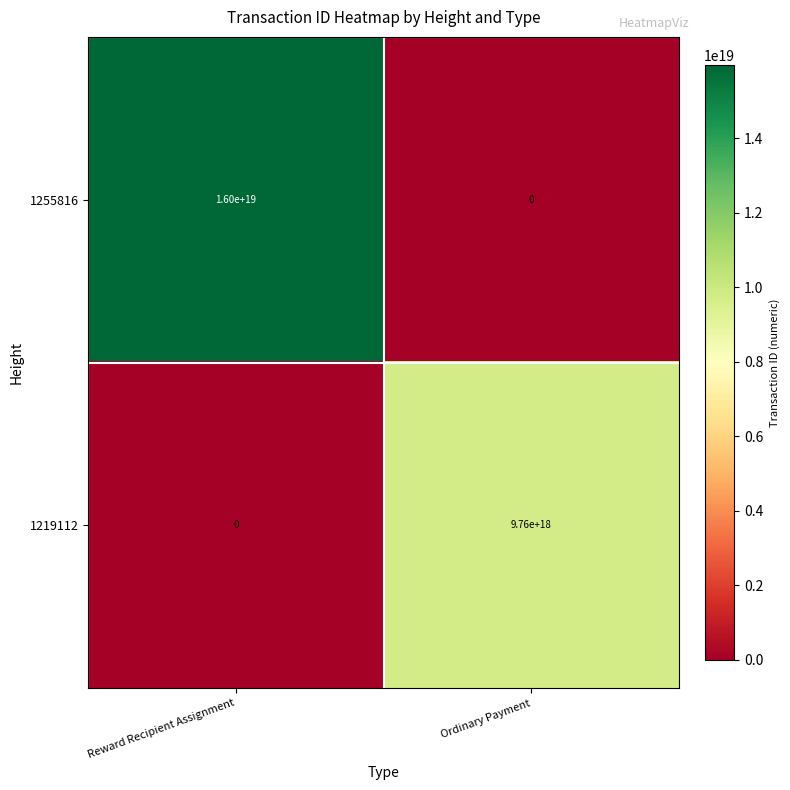

Which series has the largest total across all categories?

1255816